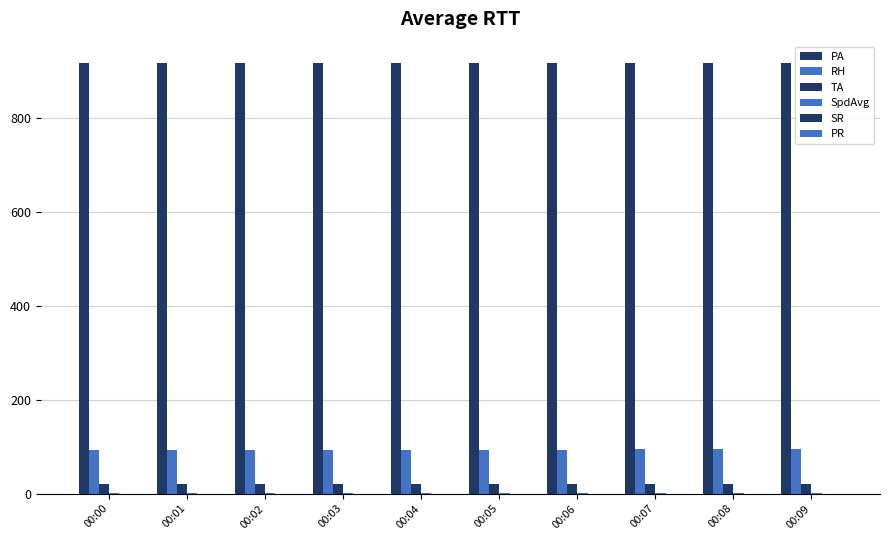

How many categories are shown in the chart?

10